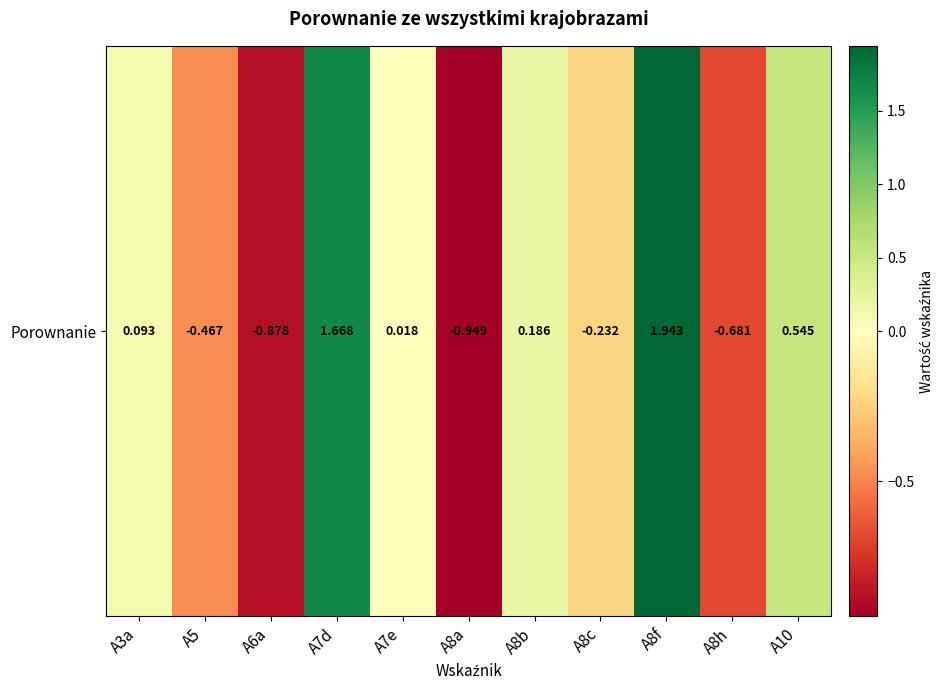

Which label corresponds to the largest value in the chart?

A8f